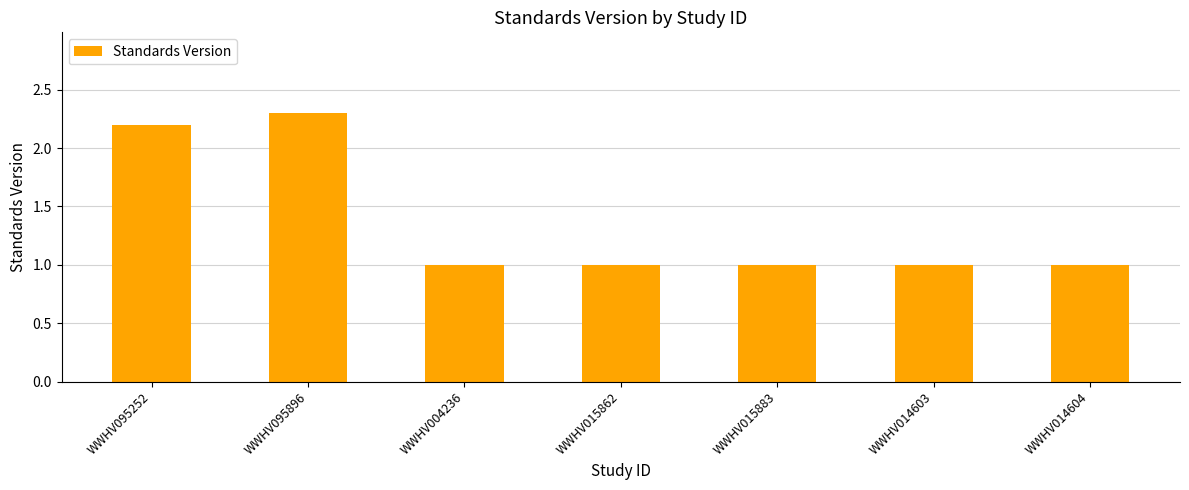

The chart shows a value of 1.0 at WWHV014604. True or false?

True